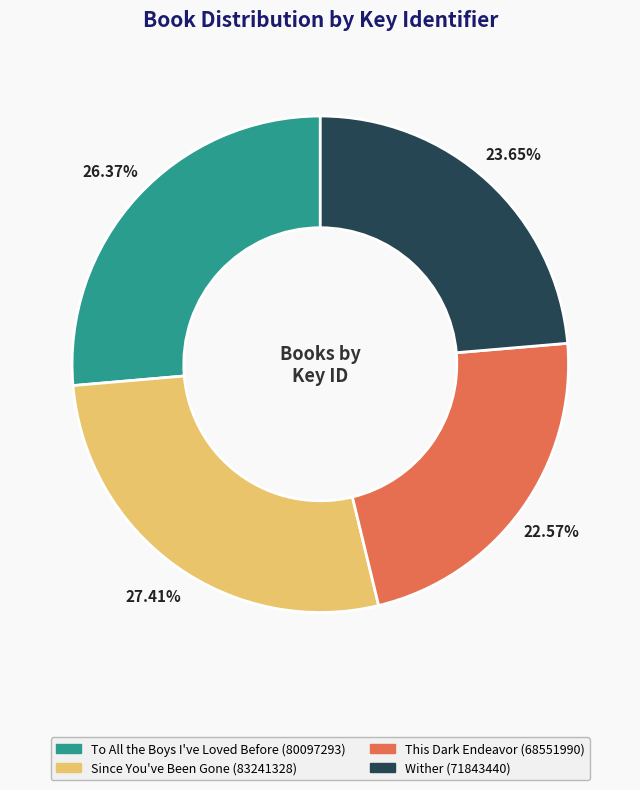

What portion of the pie excludes Since You've Been Gone?

72.6%